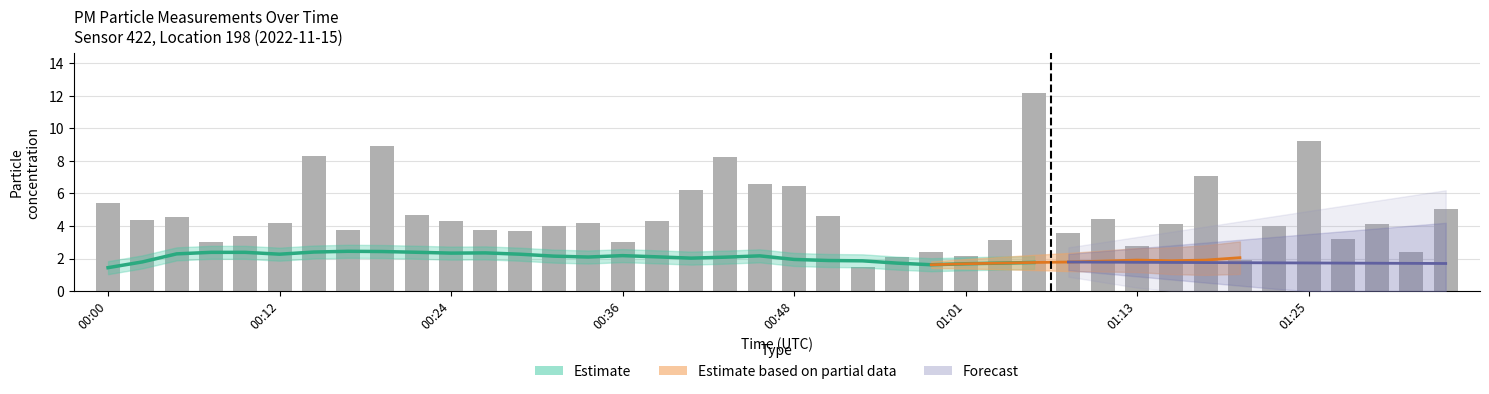

Does the chart contain stacked bars?

No